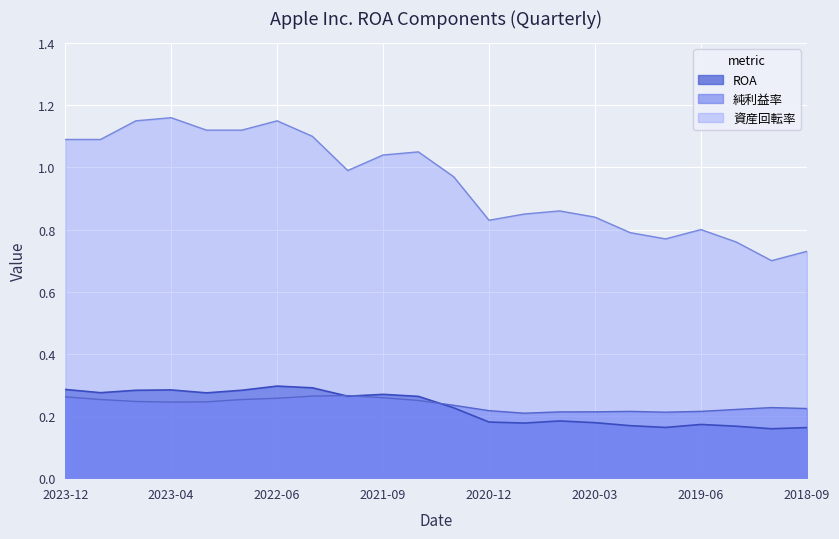

Which series has the largest total across all categories?

資産回転率